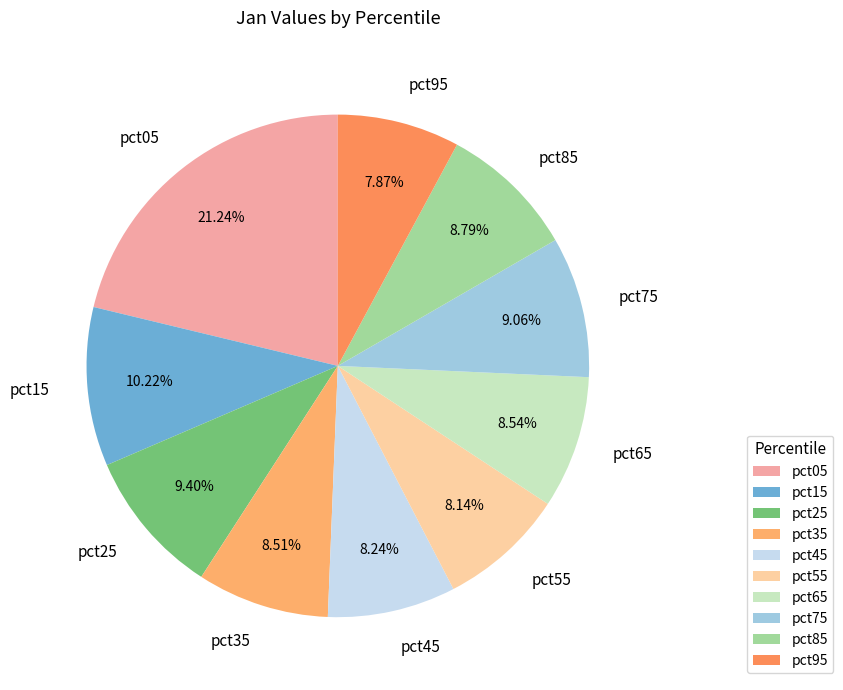

Count the number of slices in the pie.

10